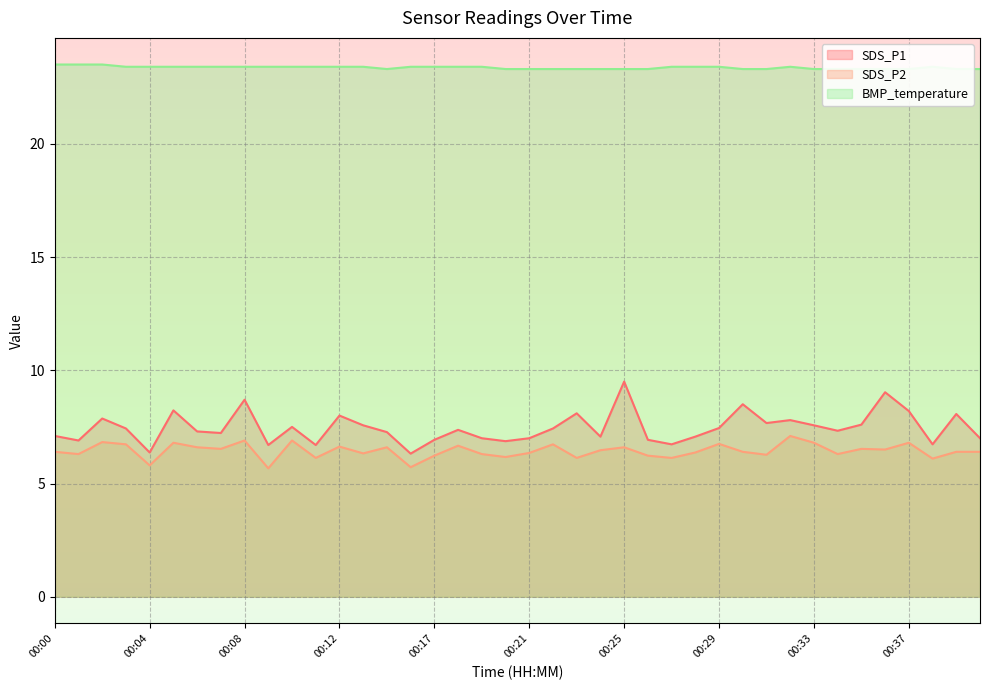

Reading left to right, transcribe all the data shown in this chart.

SDS_P1: 7.1	6.9	7.9	7.4	6.4	8.2	7.3	7.2	8.7	6.7	7.5	6.7	8.0	7.6	7.3	6.3	6.9	7.4	7.0	6.9	7.0	7.4	8.1	7.1	9.5	6.9	6.7	7.1	7.5	8.5	7.7	7.8	7.6	7.3	7.6	9.0	8.2	6.7	8.1	7.0
SDS_P2: 6.4	6.3	6.8	6.7	5.8	6.8	6.6	6.5	6.9	5.7	6.9	6.1	6.6	6.3	6.6	5.7	6.2	6.7	6.3	6.2	6.3	6.7	6.1	6.5	6.6	6.2	6.1	6.4	6.8	6.4	6.3	7.1	6.8	6.3	6.5	6.5	6.8	6.1	6.4	6.4
BMP_temperature: 23.5	23.5	23.5	23.4	23.4	23.4	23.4	23.4	23.4	23.4	23.4	23.4	23.4	23.4	23.3	23.4	23.4	23.4	23.4	23.3	23.3	23.3	23.3	23.3	23.3	23.3	23.4	23.4	23.4	23.3	23.3	23.4	23.3	23.3	23.3	23.3	23.3	23.4	23.3	23.3